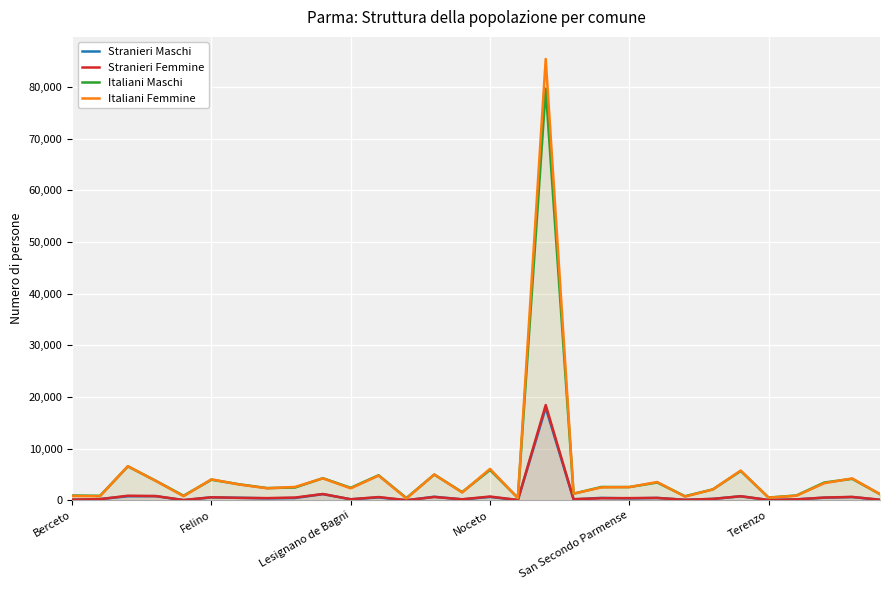

True or false: Italiani Femmine has a value of 2560 at San Secondo Parmense.

True